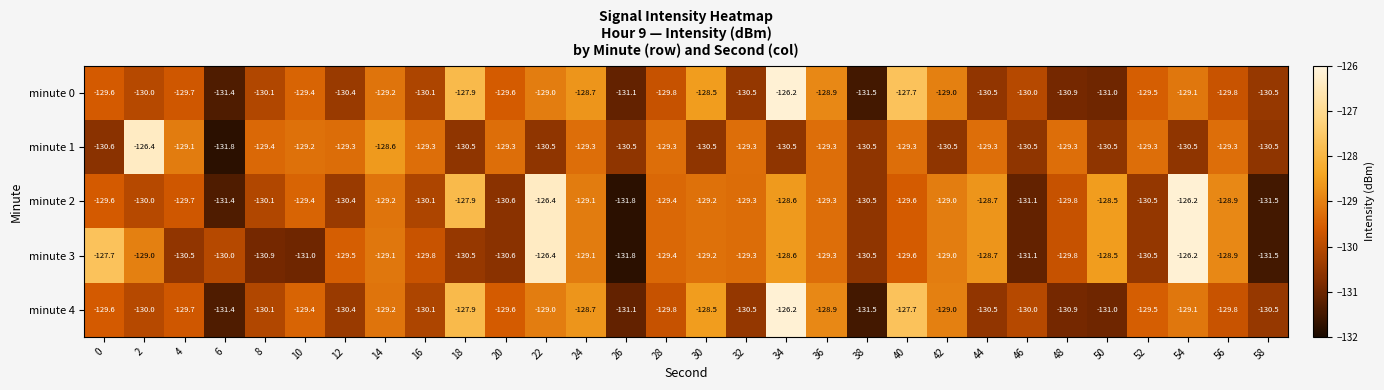

Which series has the largest total across all categories?

minute 2